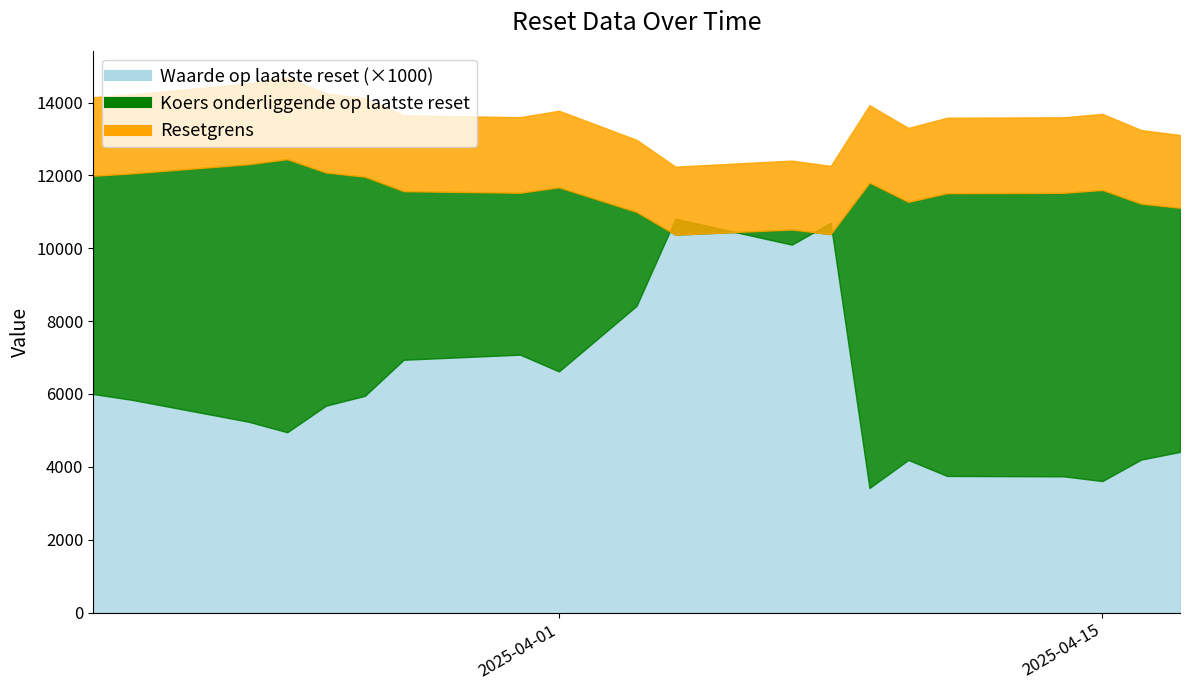

True or false: Resetgrens and Waarde op laatste reset intersect in this chart.

False